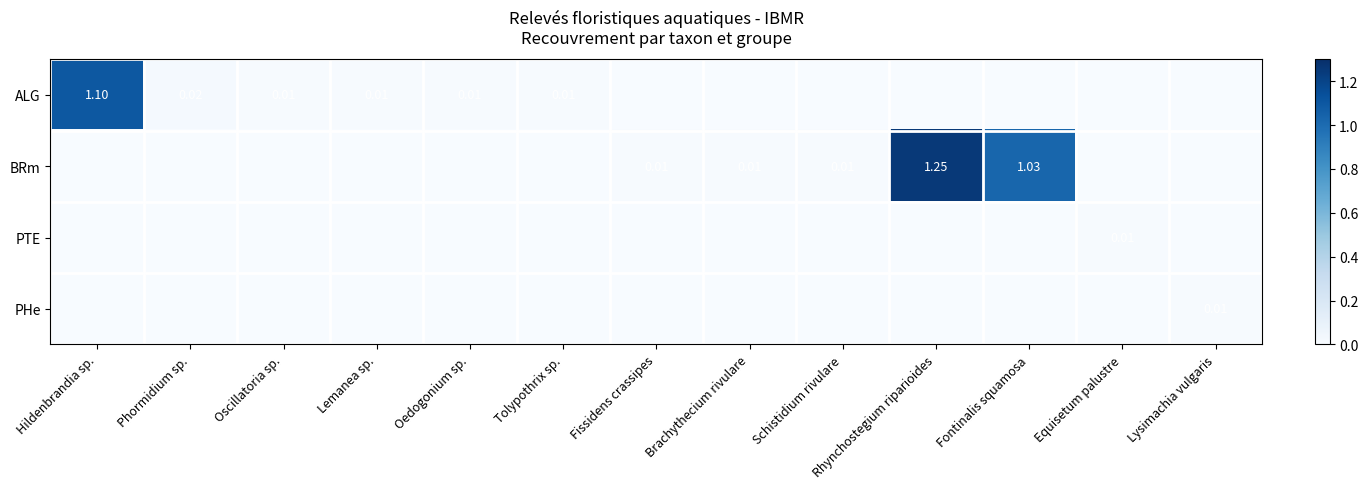

How many values in the BRm series exceed 0?

5